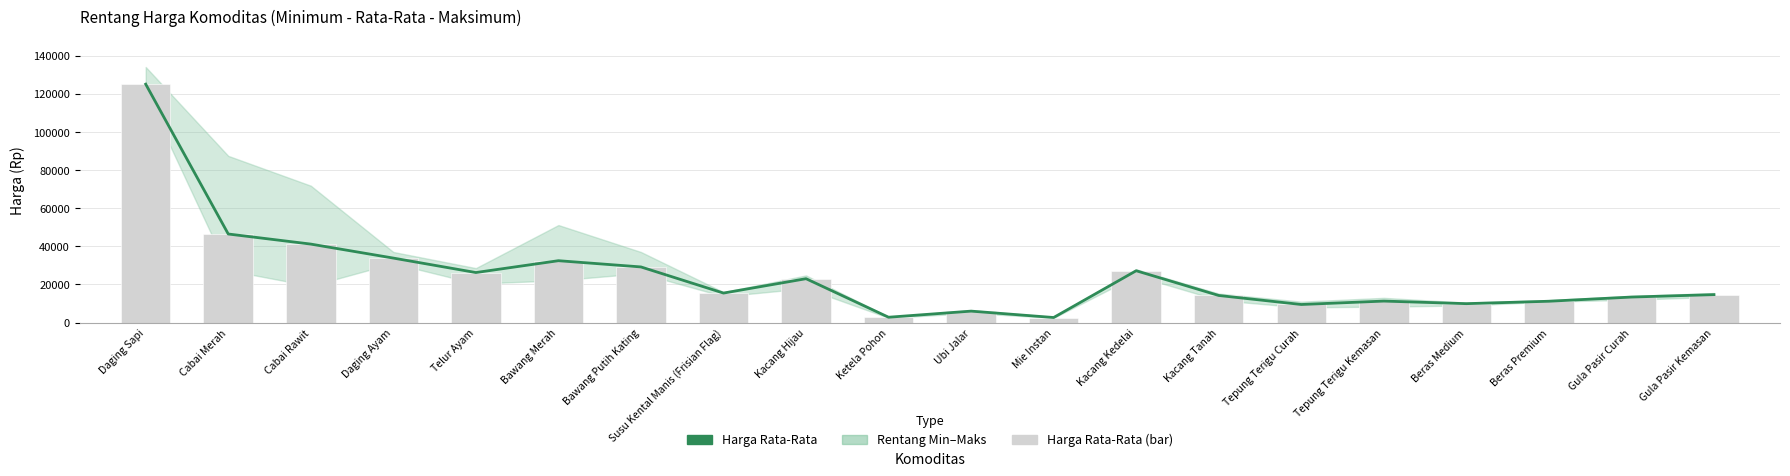

Reading left to right, what are all the values shown in this chart?

Harga Rata-Rata: Daging Sapi=125000	Cabai Merah=46462	Cabai Rawit=41174	Daging Ayam=33839	Telur Ayam=26259	Bawang Merah=32466	Bawang Putih Kating=29199	Susu Kental Manis (Frisian Flag)=15501	Kacang Hijau=23036	Ketela Pohon=2835	Ubi Jalar=6036	Mie Instan=2684	Kacang Kedelai=27207	Kacang Tanah=14239	Tepung Terigu Curah=9511	Tepung Terigu Kemasan=11300	Beras Medium=9949	Beras Premium=11214	Gula Pasir Curah=13410	Gula Pasir Kemasan=14684
Harga Rata-Rata (bar): Daging Sapi=125000	Cabai Merah=46462	Cabai Rawit=41174	Daging Ayam=33839	Telur Ayam=26259	Bawang Merah=32466	Bawang Putih Kating=29199	Susu Kental Manis (Frisian Flag)=15501	Kacang Hijau=23036	Ketela Pohon=2835	Ubi Jalar=6036	Mie Instan=2684	Kacang Kedelai=27207	Kacang Tanah=14239	Tepung Terigu Curah=9511	Tepung Terigu Kemasan=11300	Beras Medium=9949	Beras Premium=11214	Gula Pasir Curah=13410	Gula Pasir Kemasan=14684